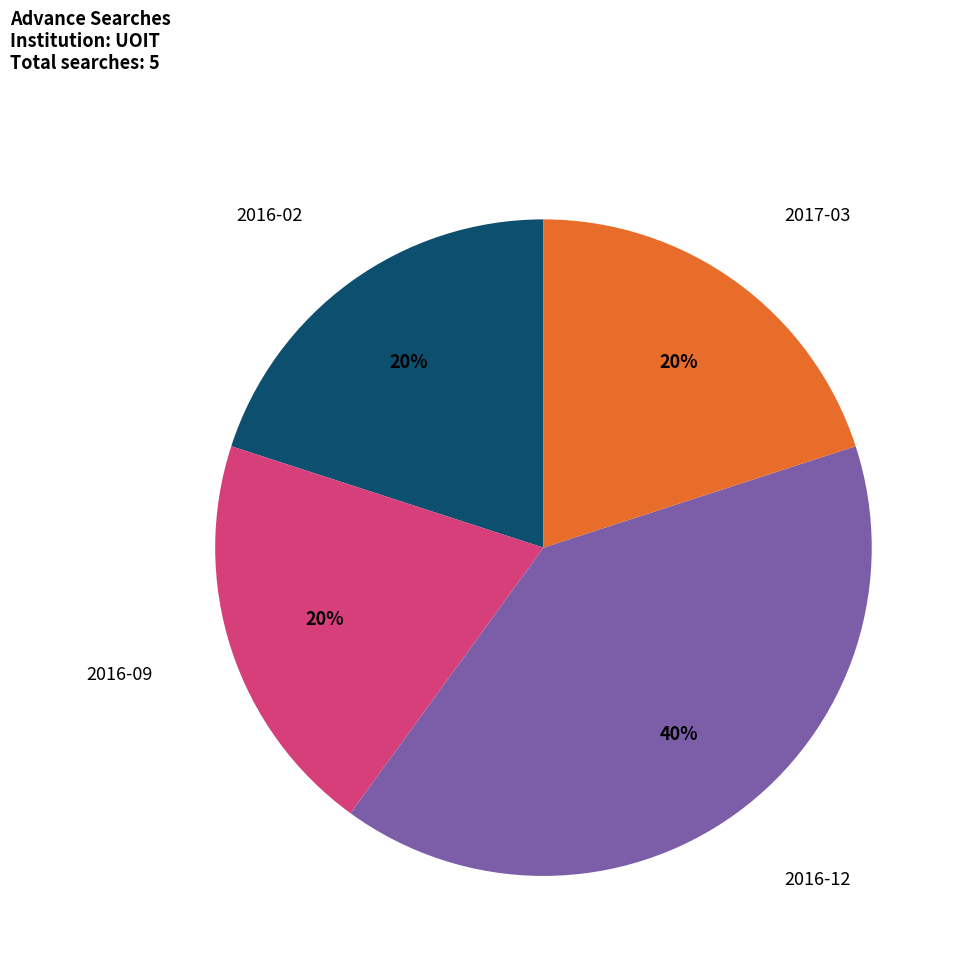

Does any single category account for the majority?

No